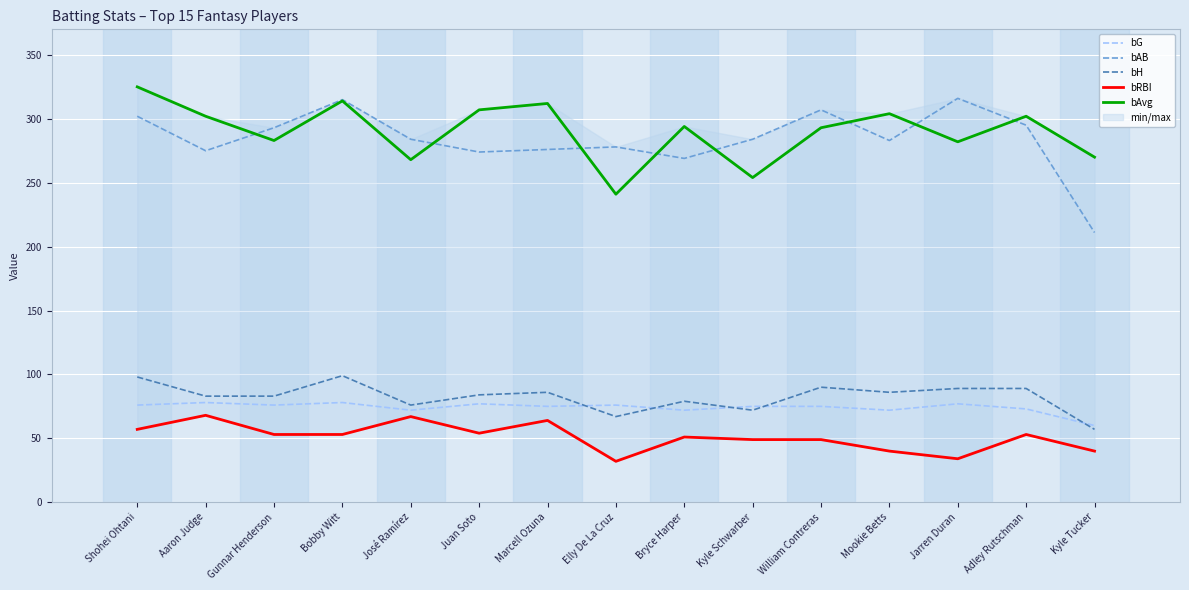

In bG, how many points are higher than both neighbors (excluding endpoints)?

5